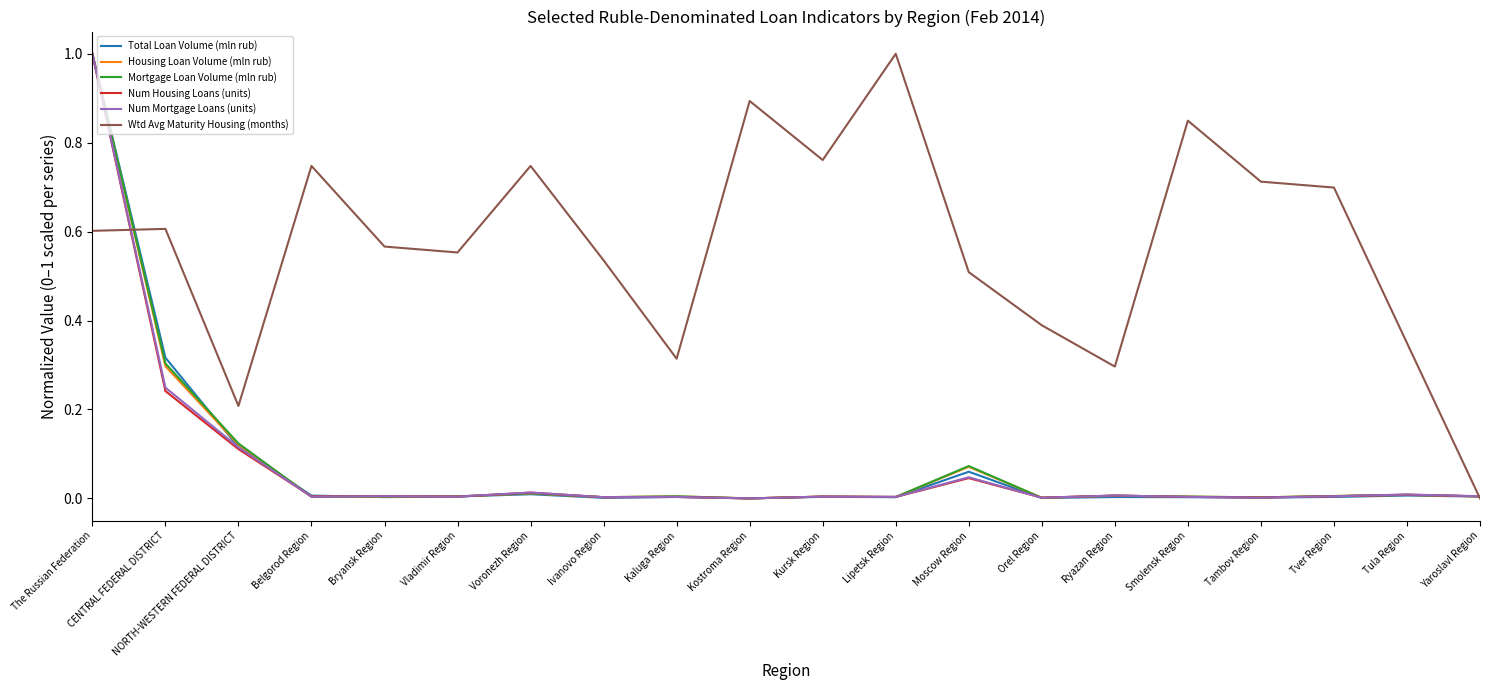

What value does the Num Mortgage Loans (units) series have at The Russian Federation?

1.0